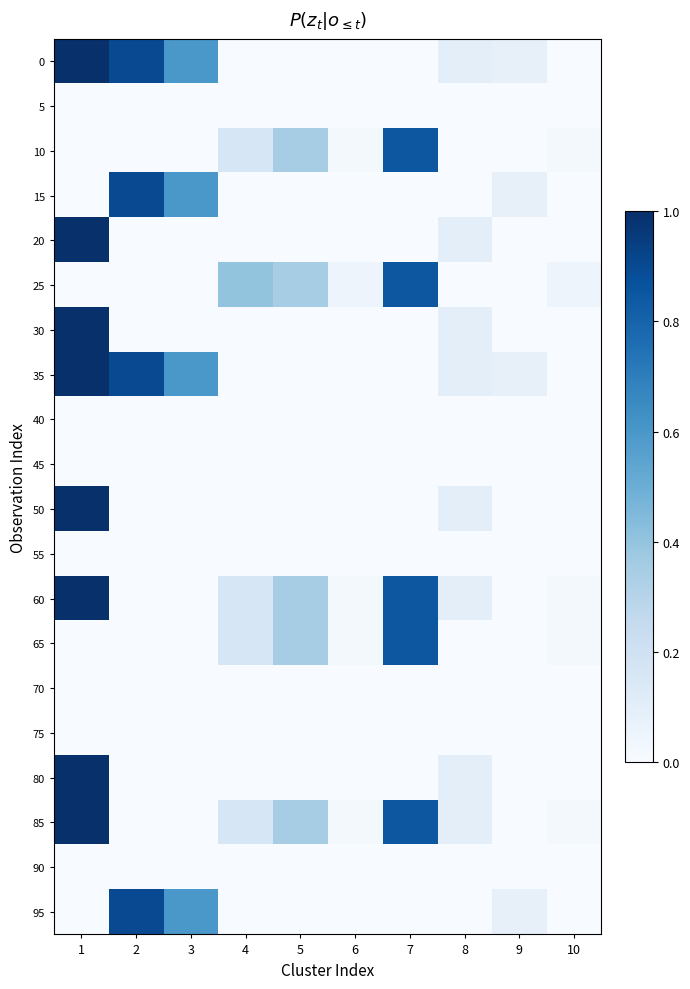

How many distinct data groups are displayed?

20